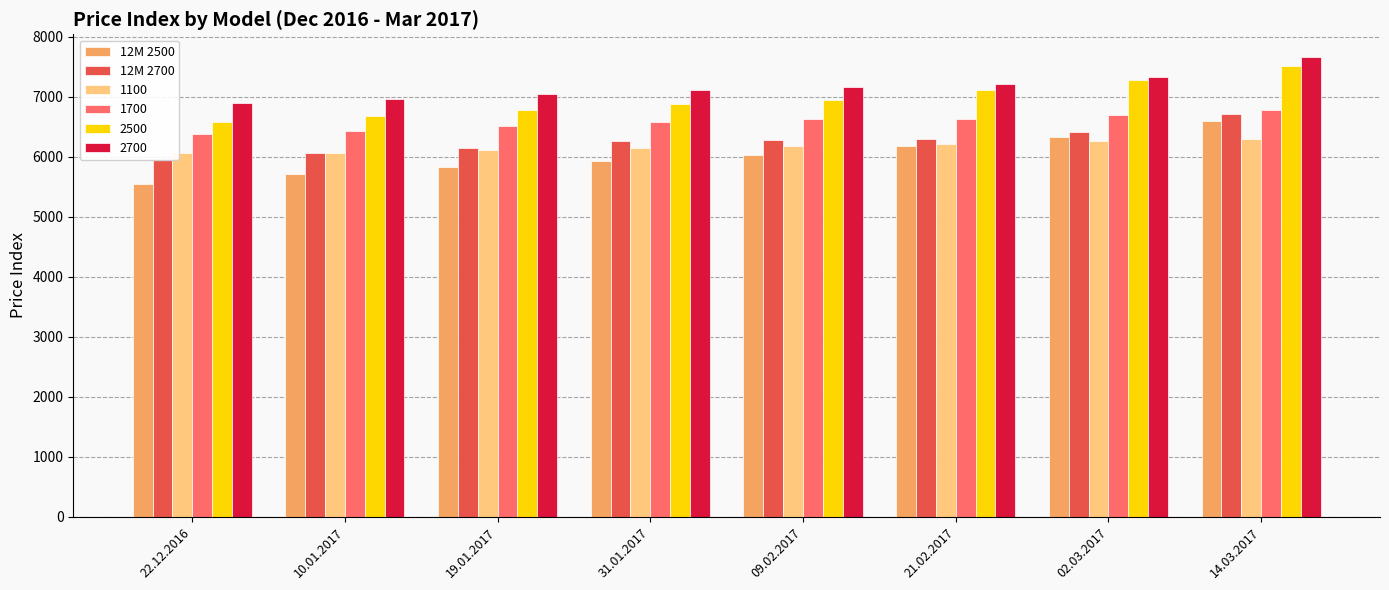

Reading left to right, extract all data points from this chart.

12M 2500: 22.12.2016=5542	10.01.2017=5707	19.01.2017=5823	31.01.2017=5935	09.02.2017=6037	21.02.2017=6176	02.03.2017=6334	14.03.2017=6598
12M 2700: 22.12.2016=5952	10.01.2017=6063	19.01.2017=6153	31.01.2017=6262	09.02.2017=6286	21.02.2017=6305	02.03.2017=6409	14.03.2017=6707